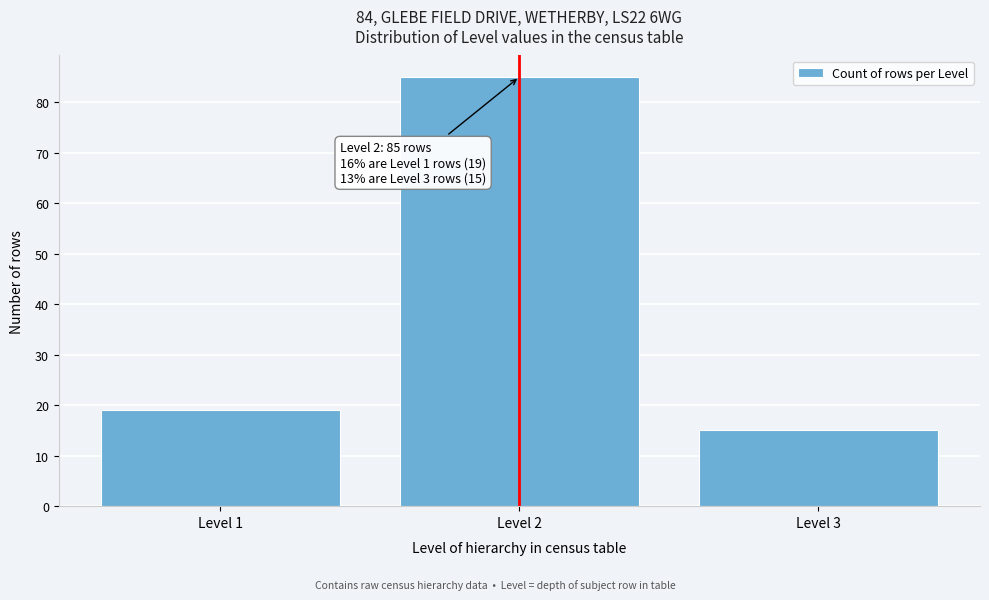

Reading left to right, what are all the values shown in this chart?

19	85	15